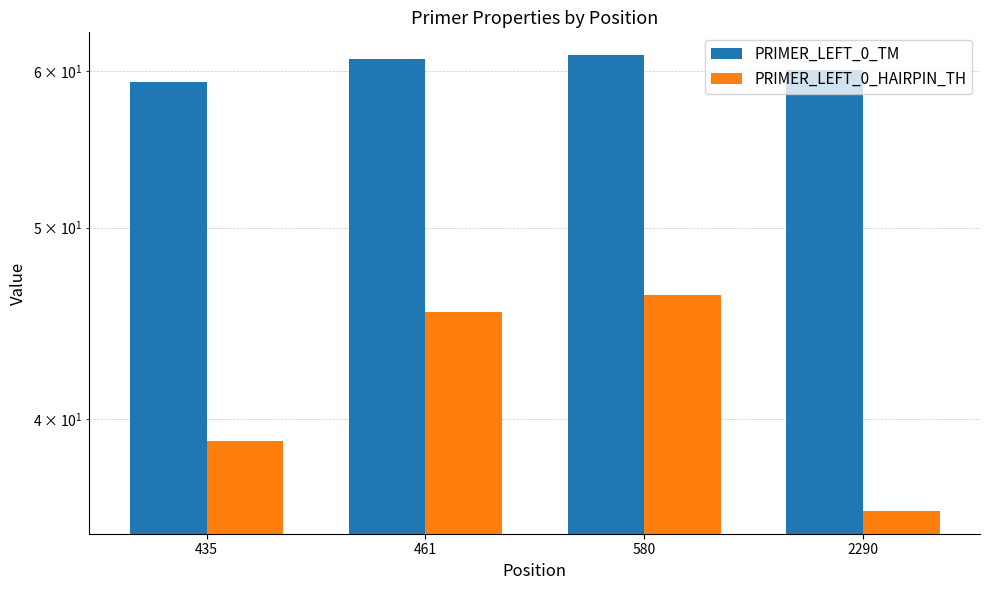

Which series has the largest range (max minus min)?

PRIMER_LEFT_0_HAIRPIN_TH